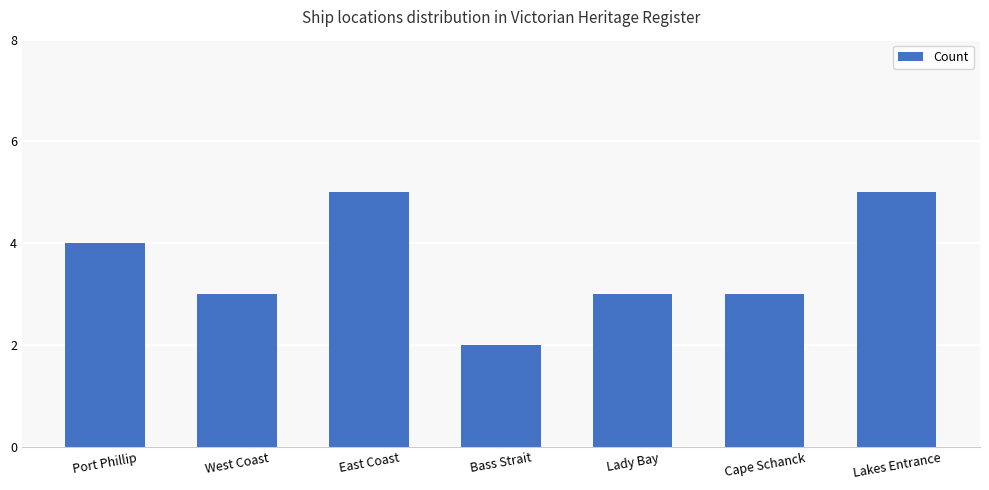

True or false: the data shows 4 at Lady Bay.

False